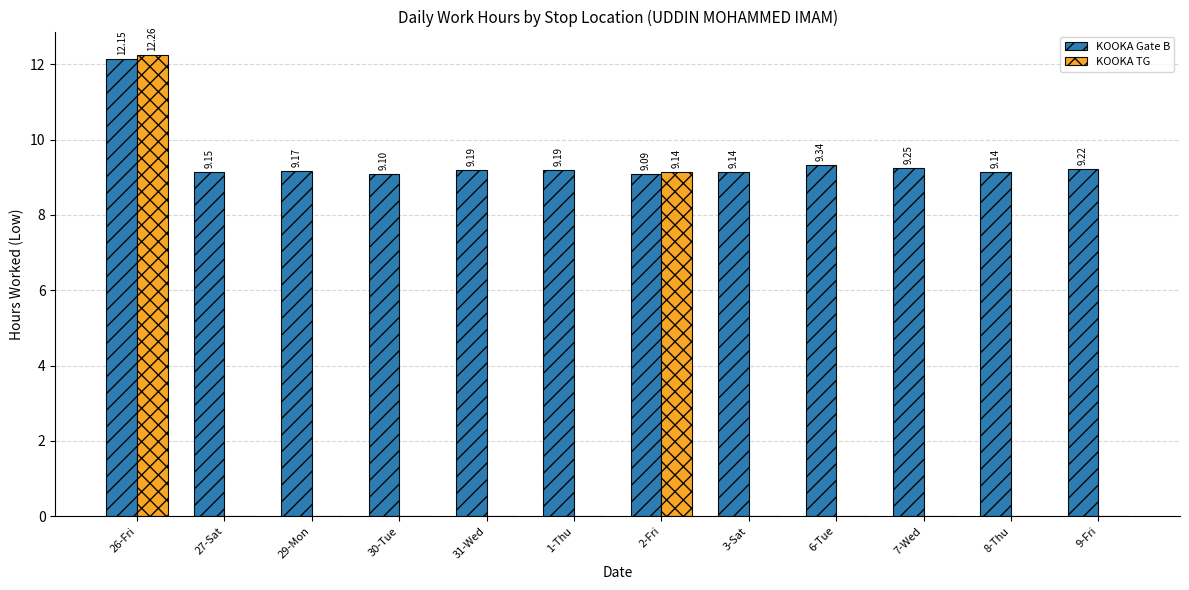

What is the average value of the KOOKA TG series?

1.8